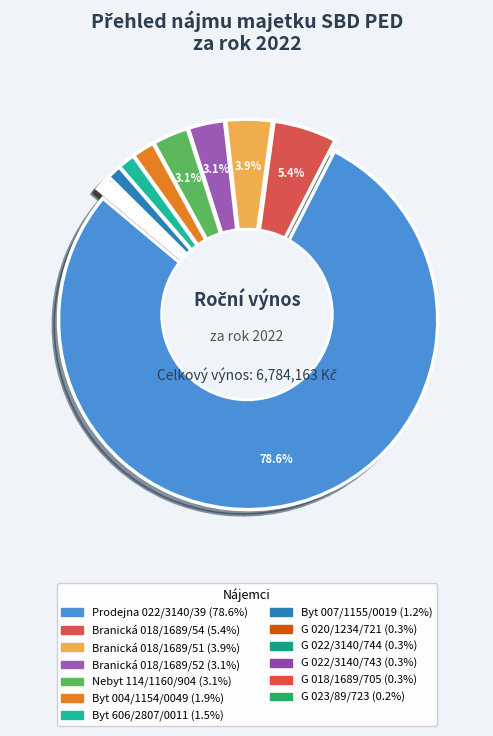

Is it true that Nebyt 114/1160/904 is 1% of the pie?

False